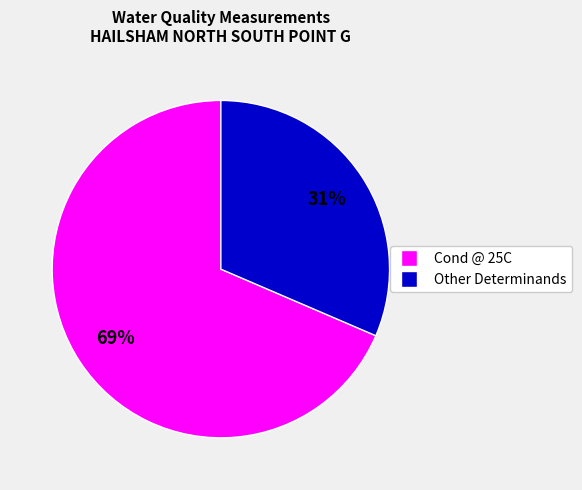

How many segments does this pie chart have?

2